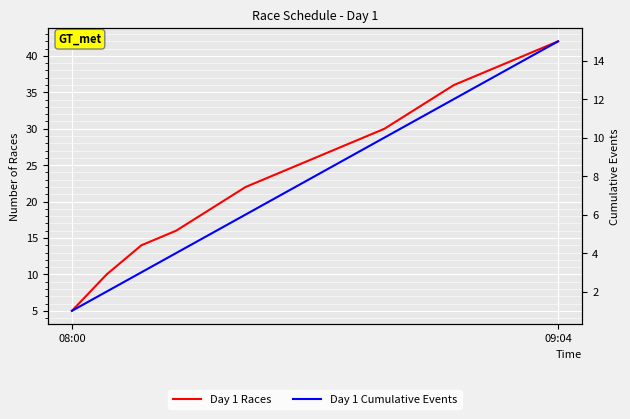

Which series changed the most between 09:04 and 11?

Day 1 Races